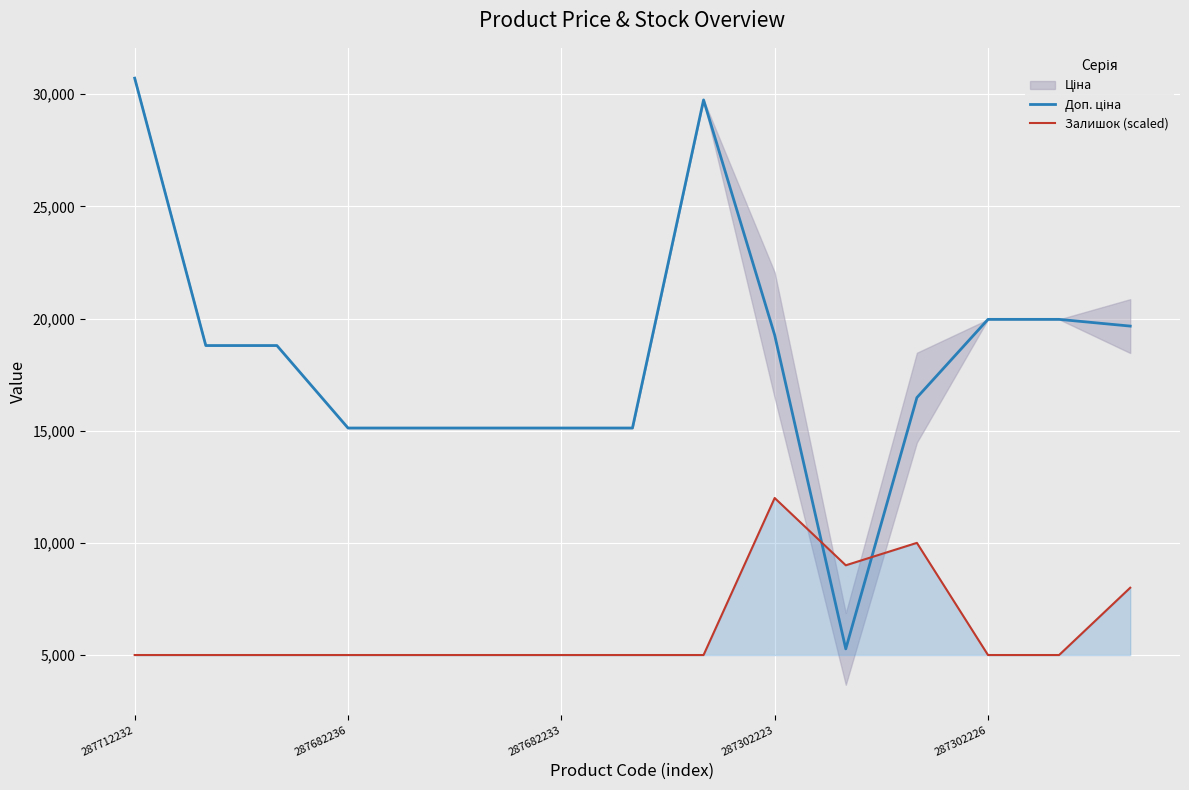

What is the difference between the maximum and minimum values in the Доп. ціна series?

25443.3